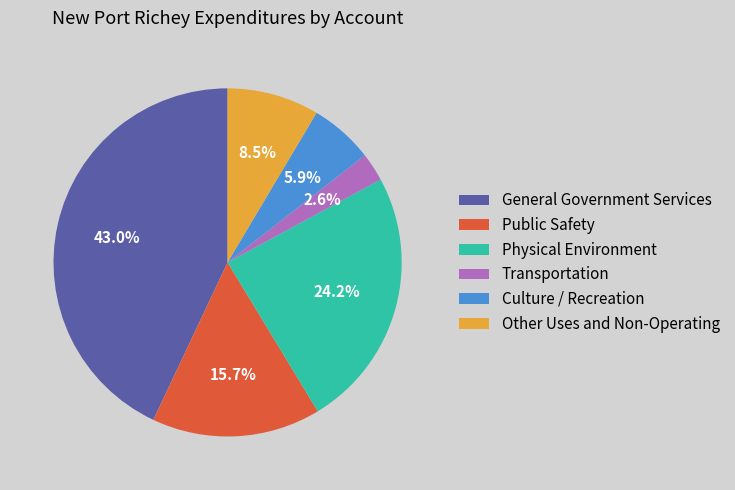

How many segments does this pie chart have?

6